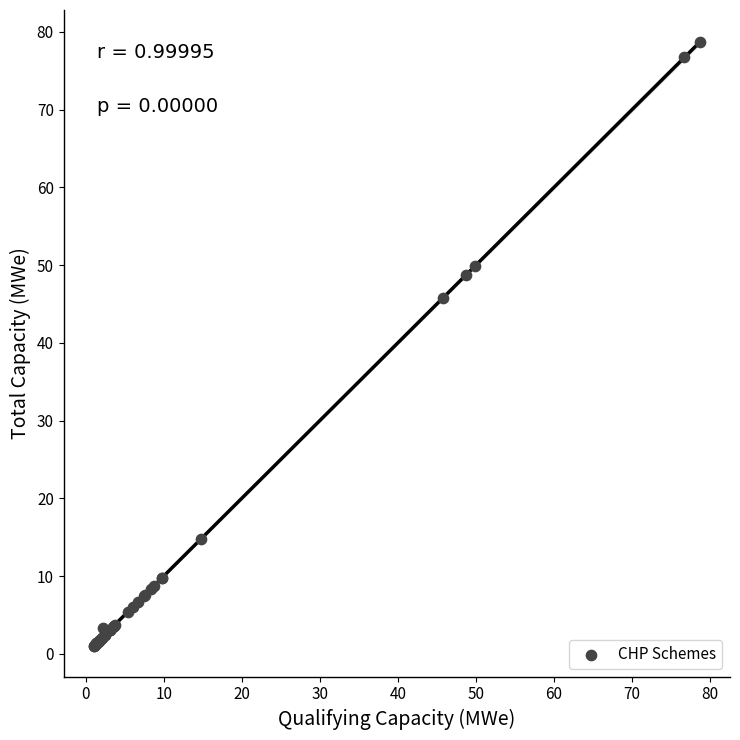

What Y value in the scatter plot is closest to 39?

45.8